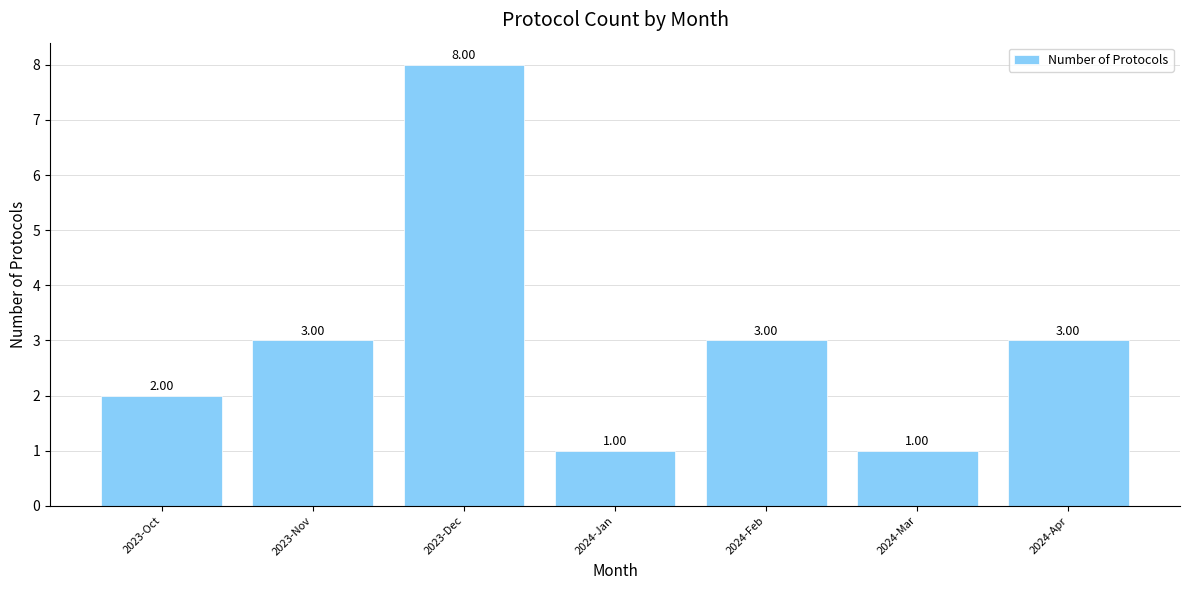

What is the average value?

3